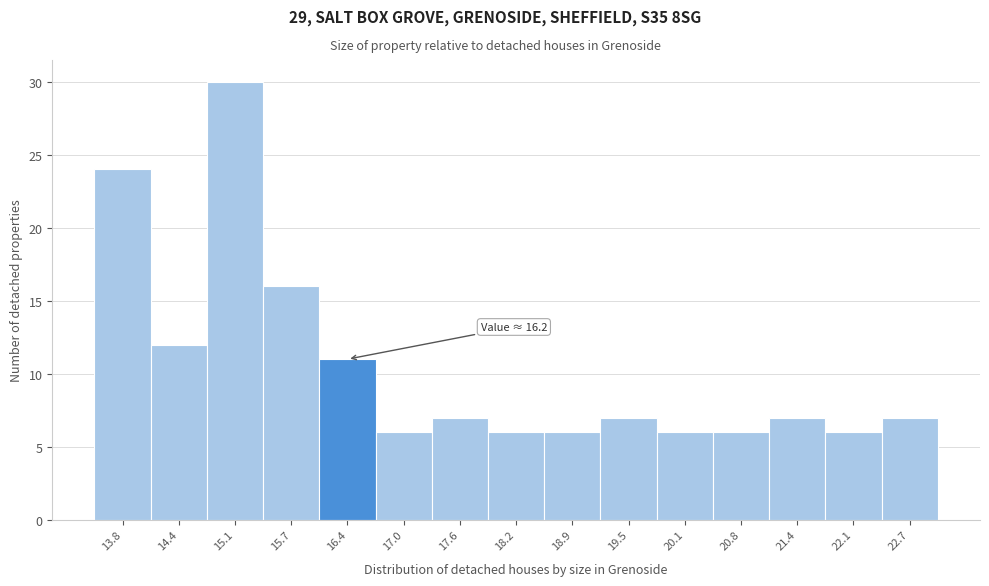

Which range on the x-axis has the tallest bar?

14.8 to 15.4